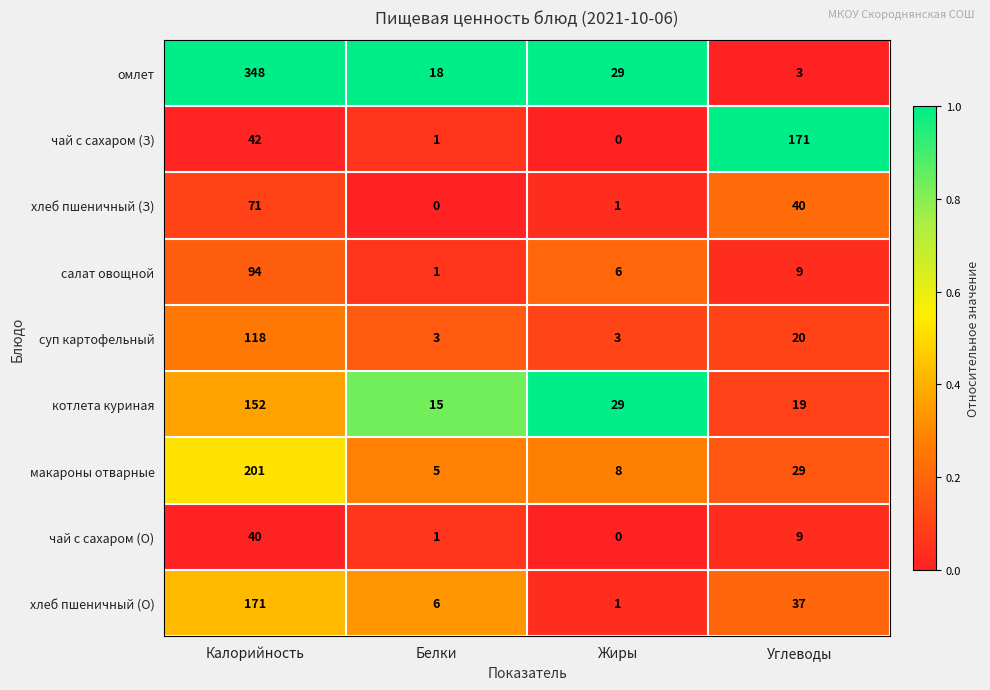

What is the total value across all series at Жиры?

77